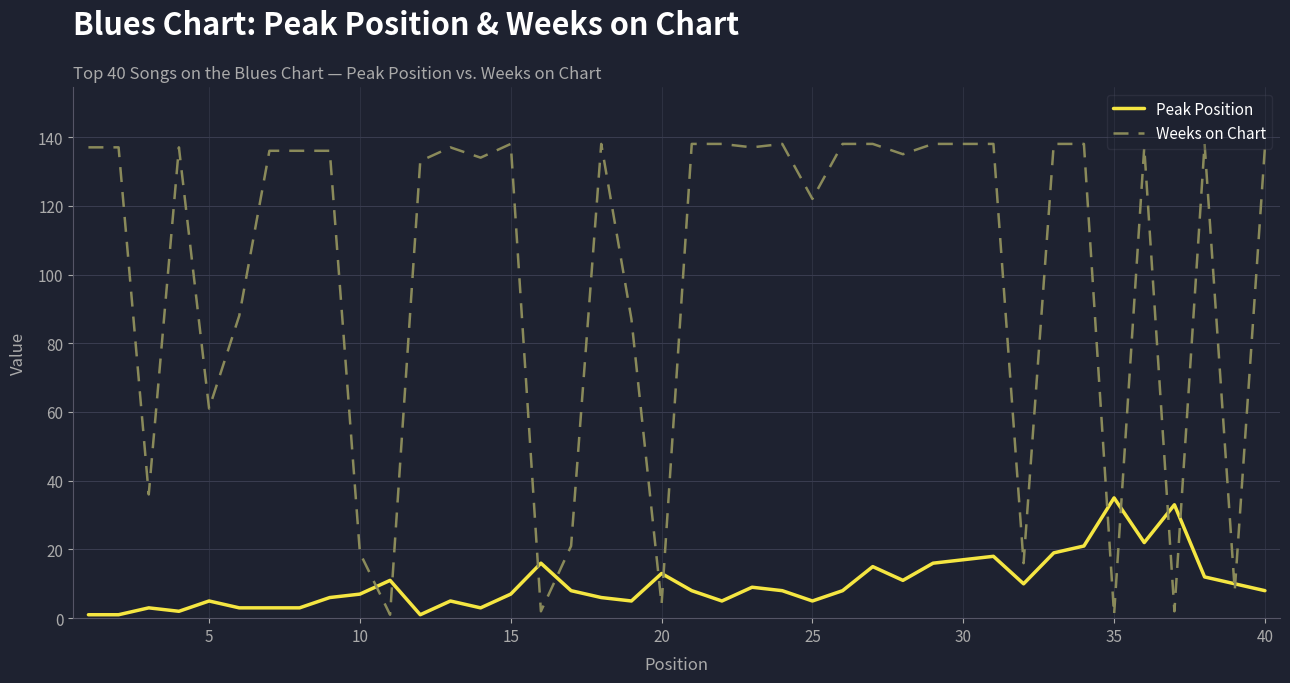

How many times do Peak Position and Weeks on Chart cross each other?

12